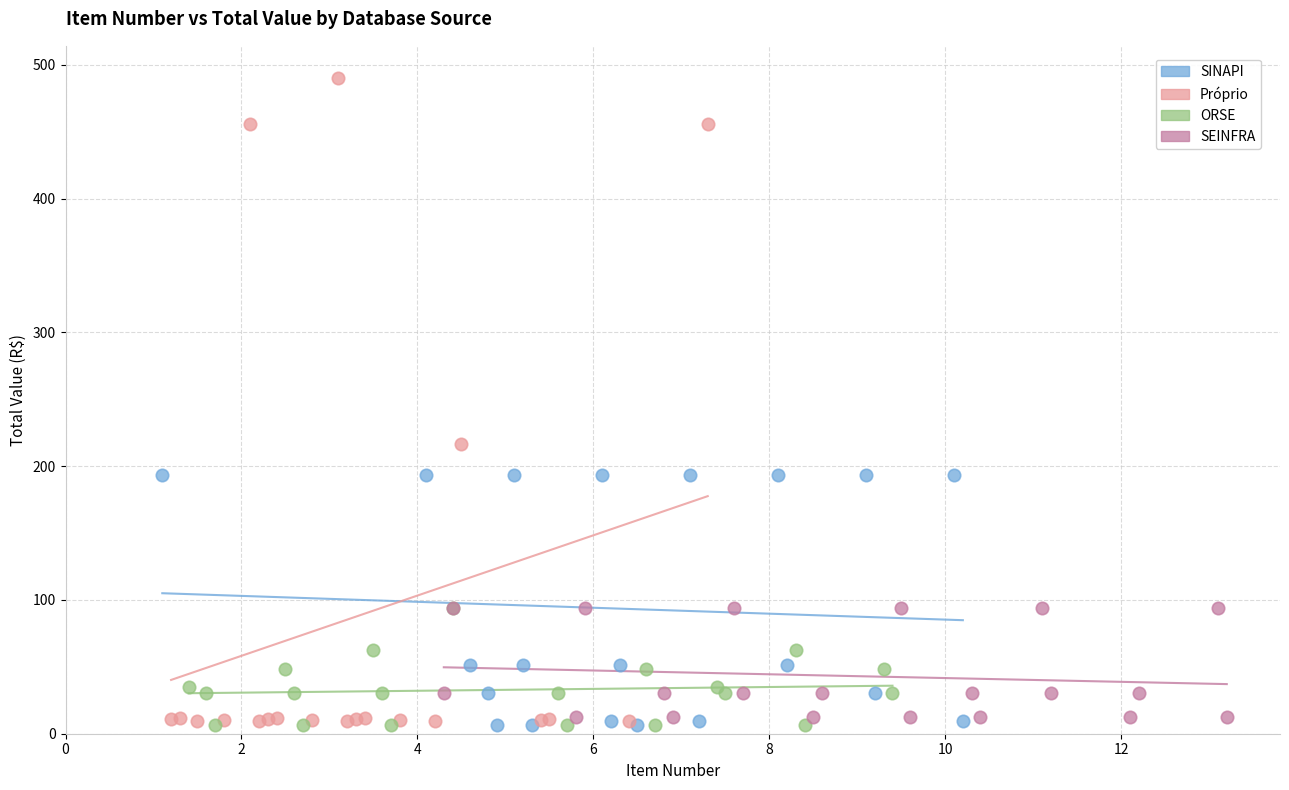

Which series reaches the maximum Y coordinate?

Próprio